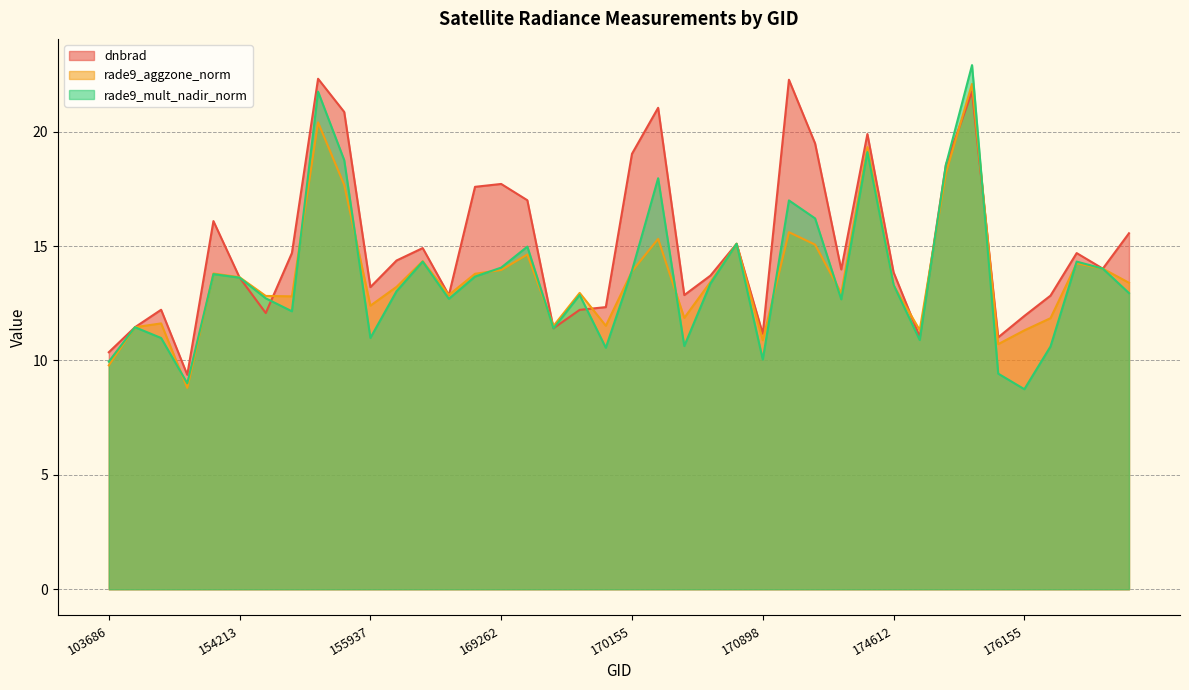

Read the rade9_aggzone_norm value at 175964.

10.7